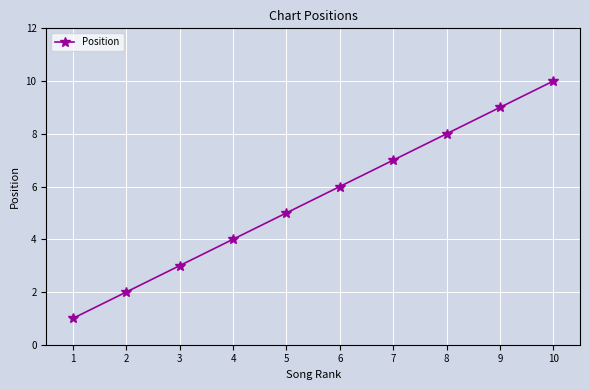

What is the value of the 4th point from the left?

4